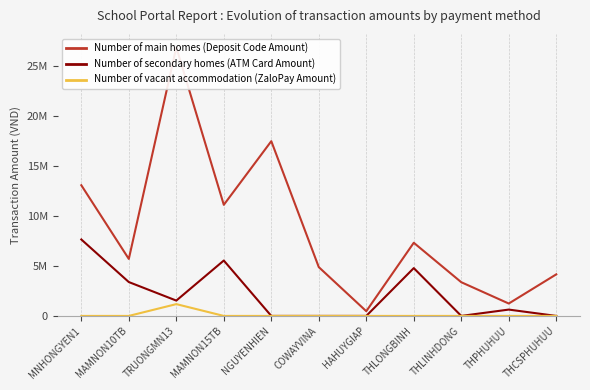

The Number of main homes (Deposit Code Amount) series shows 7658877 at MAMNON10TB. True or false?

False